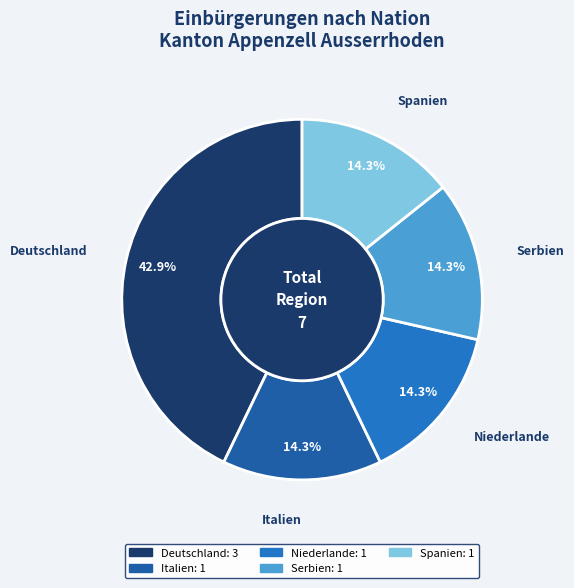

What portion of the pie excludes Serbien?

85.7%